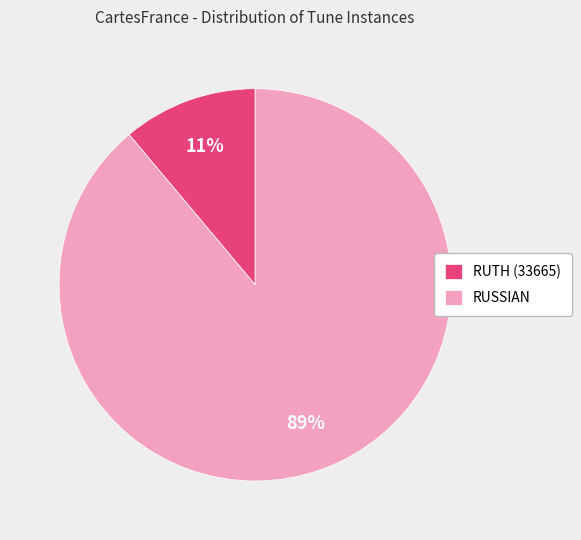

Which slice represents more than half of the pie?

RUSSIAN